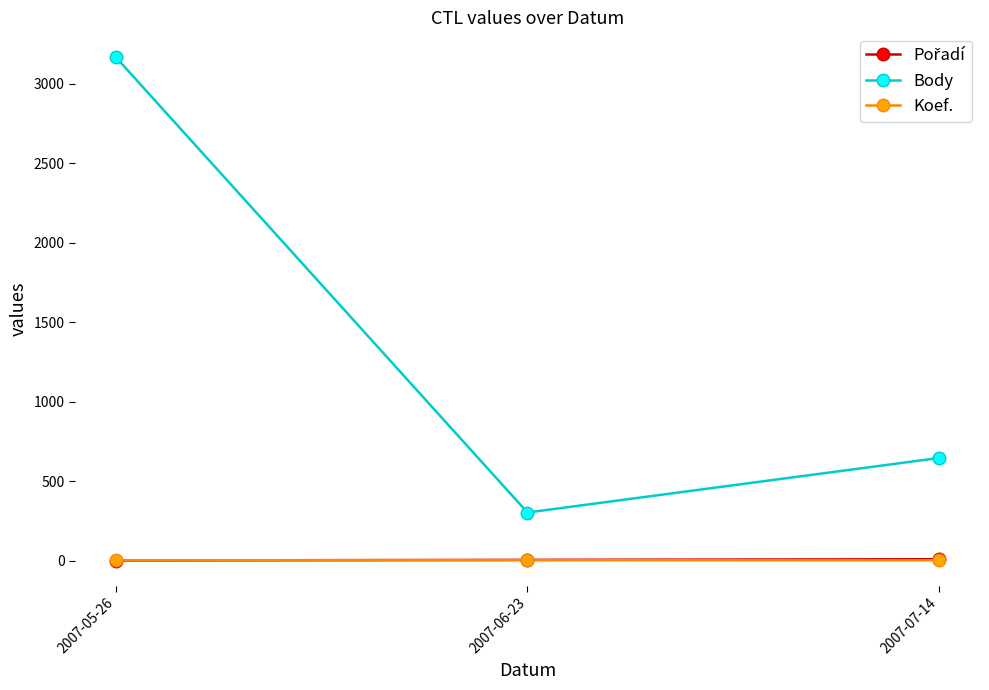

Does the chart have visible grid lines?

No